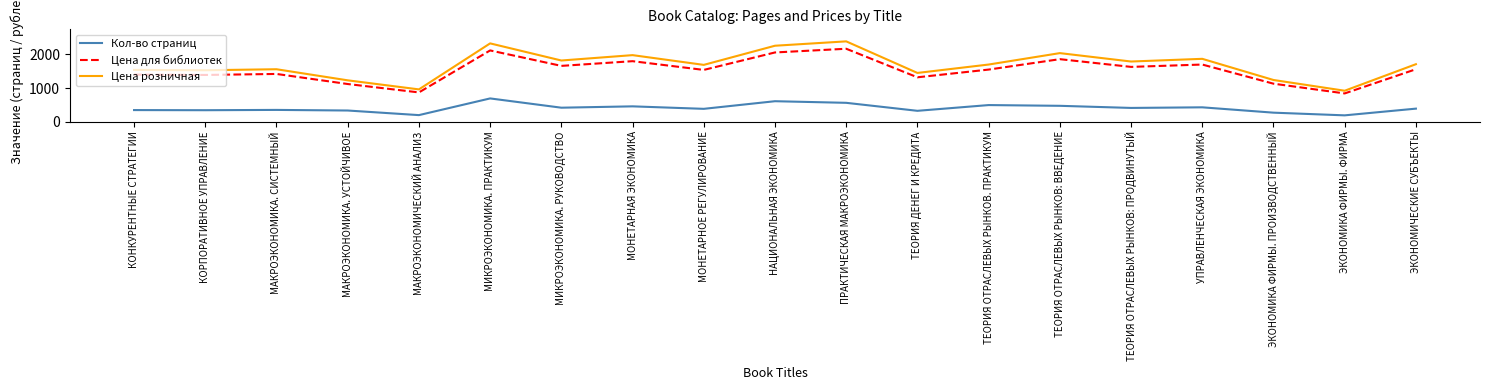

What are all the series names shown in the legend?

Кол-во страниц, Цена для библиотек, Цена розничная